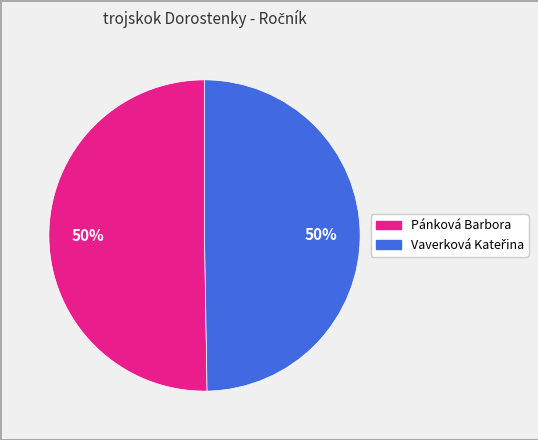

What percentage is the Pánková Barbora slice, to the nearest percent?

50%